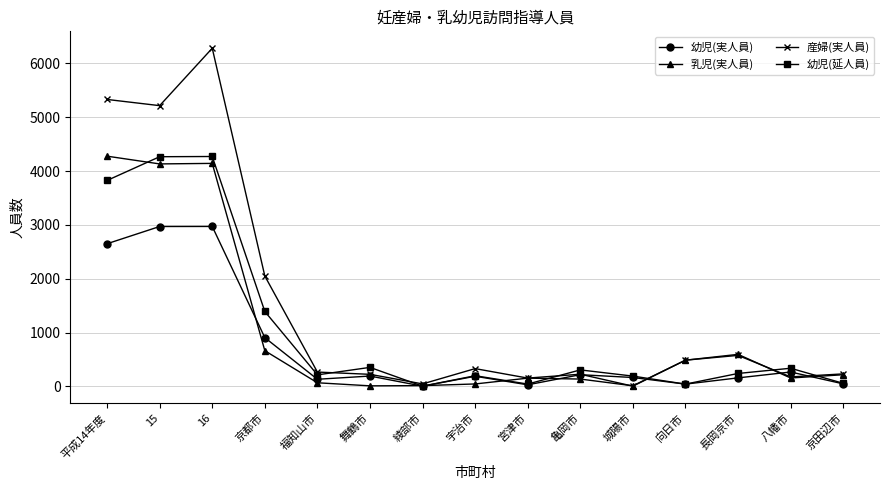

What is the total value across all series at 京都市?

5008